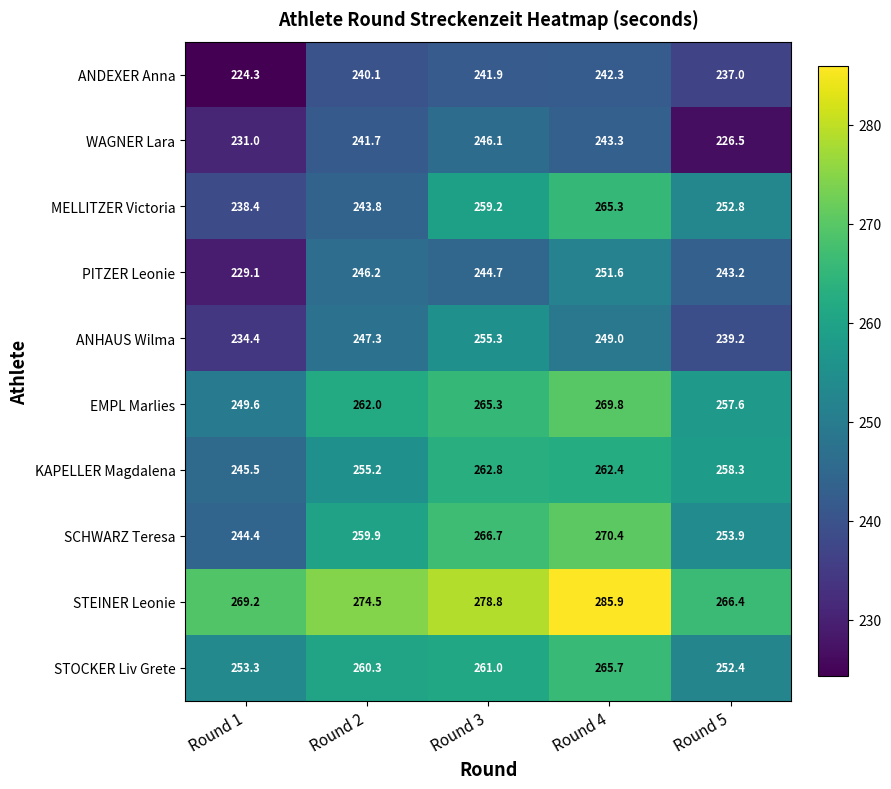

The value of ANDEXER Anna at Round 3 is 428.3. True or false?

False